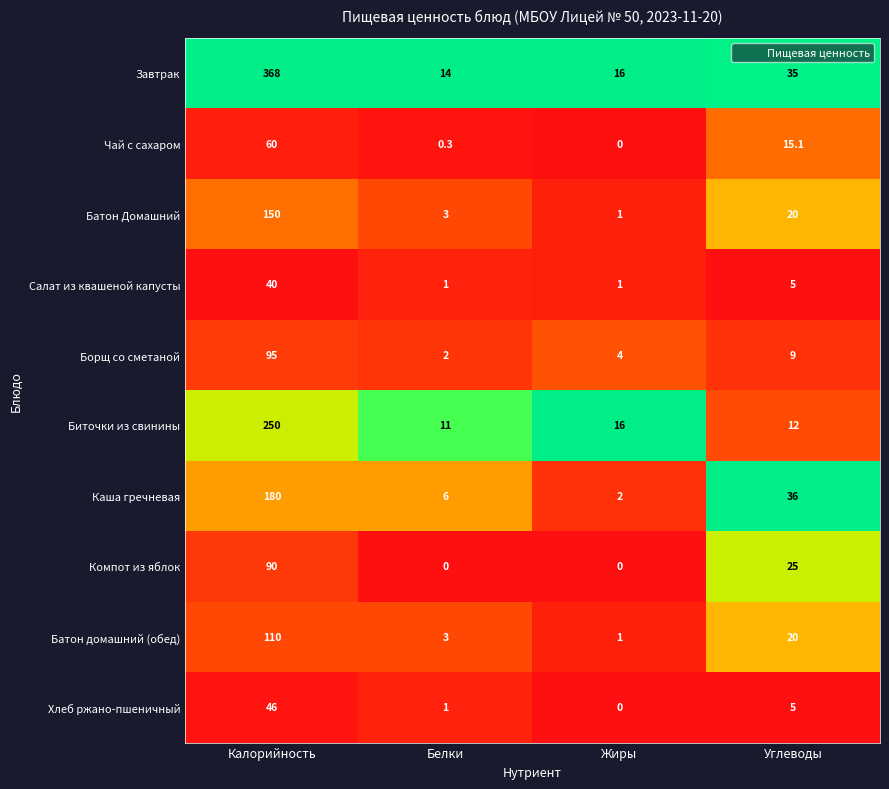

At which label is Компот из яблок closest to 45?

Углеводы